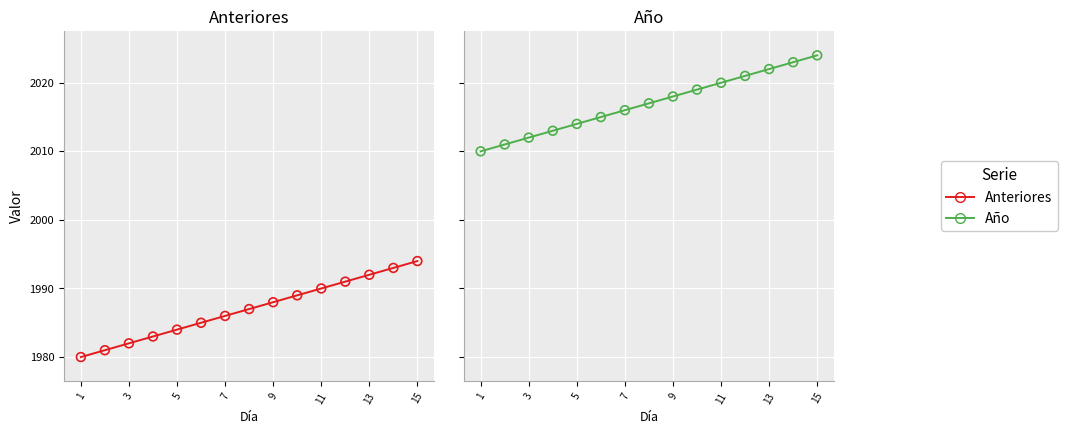

Which series has the largest total across all categories?

Año